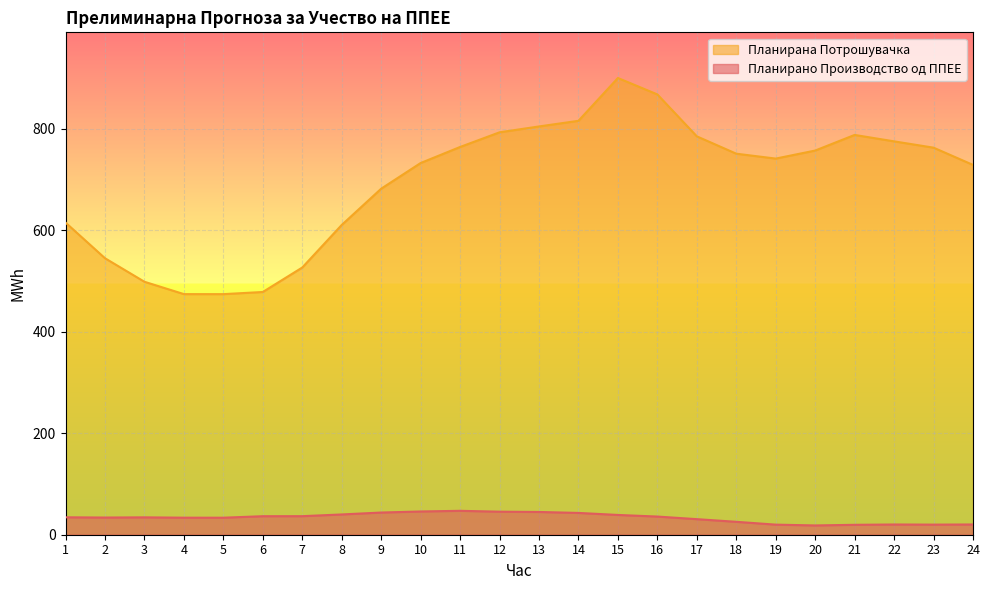

What is the total value across all series at 24?

749.1